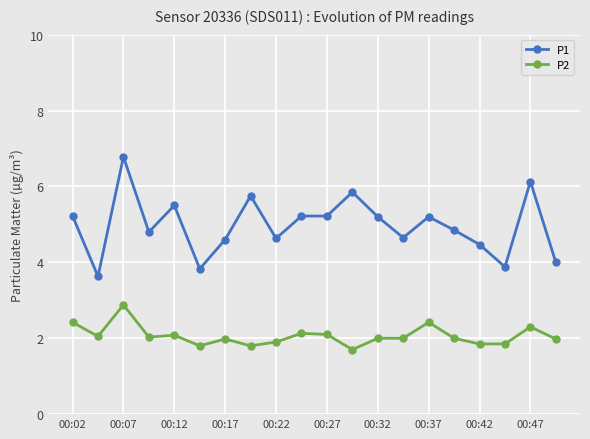

Does the chart have visible grid lines?

Yes